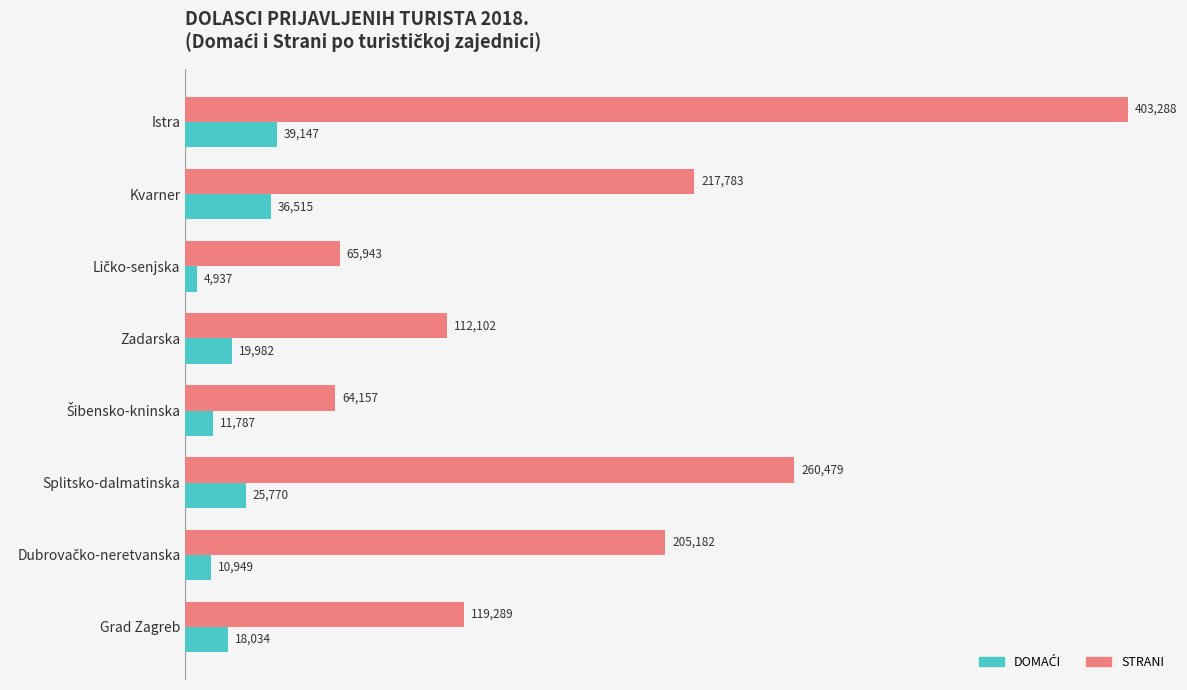

At which label is STRANI closest to 233722?

Kvarner